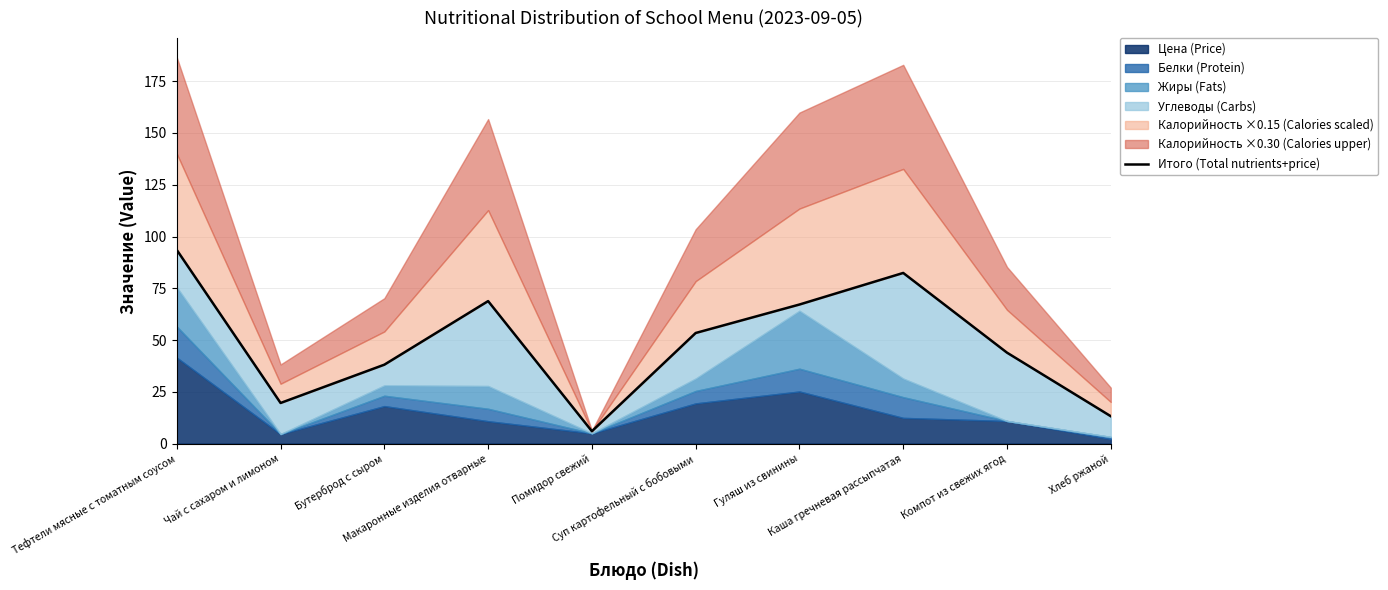

List the labels in order of value, largest first.

Тефтели мясные с томатным соусом, Каша гречневая рассыпчатая, Макаронные изделия отварные, Гуляш из свинины, Суп картофельный с бобовыми, Компот из свежих ягод, Бутерброд с сыром, Чай с сахаром и лимоном, Хлеб ржаной, Помидор свежий